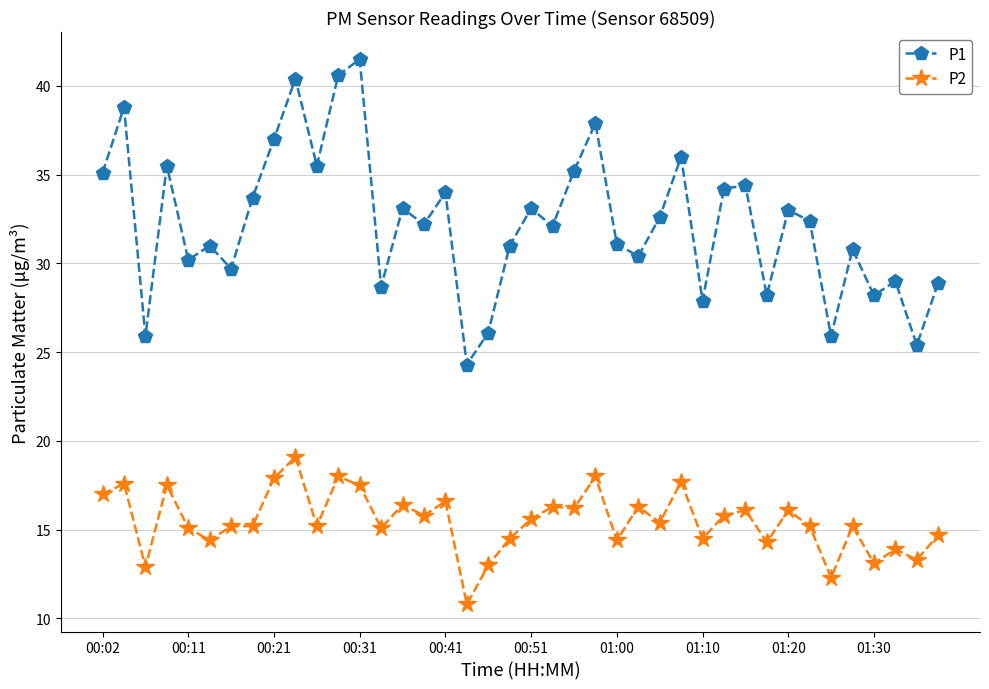

Which series has the largest total across all categories?

P1